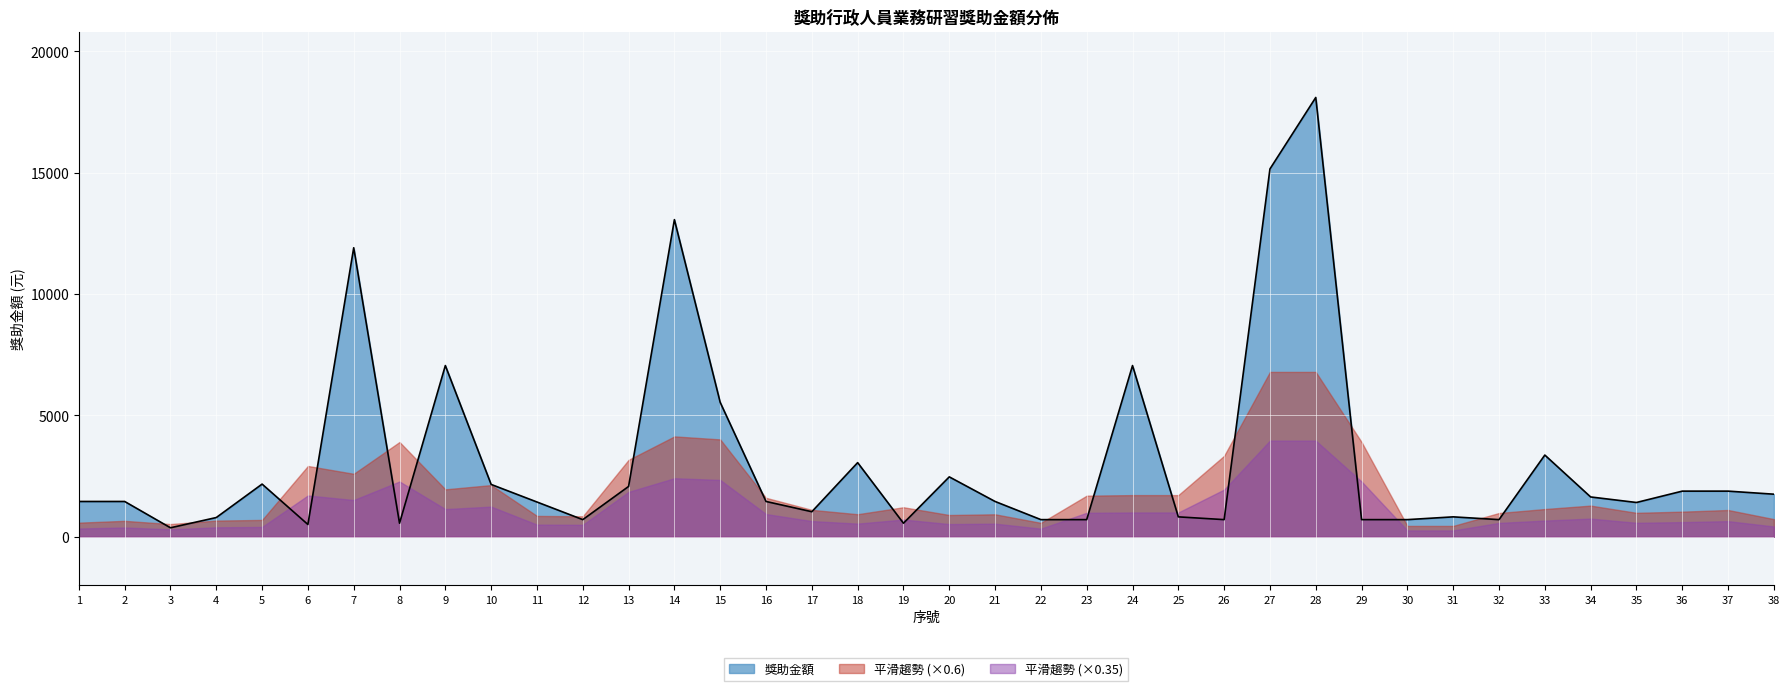

Which has a higher value, 9 or 20?

9